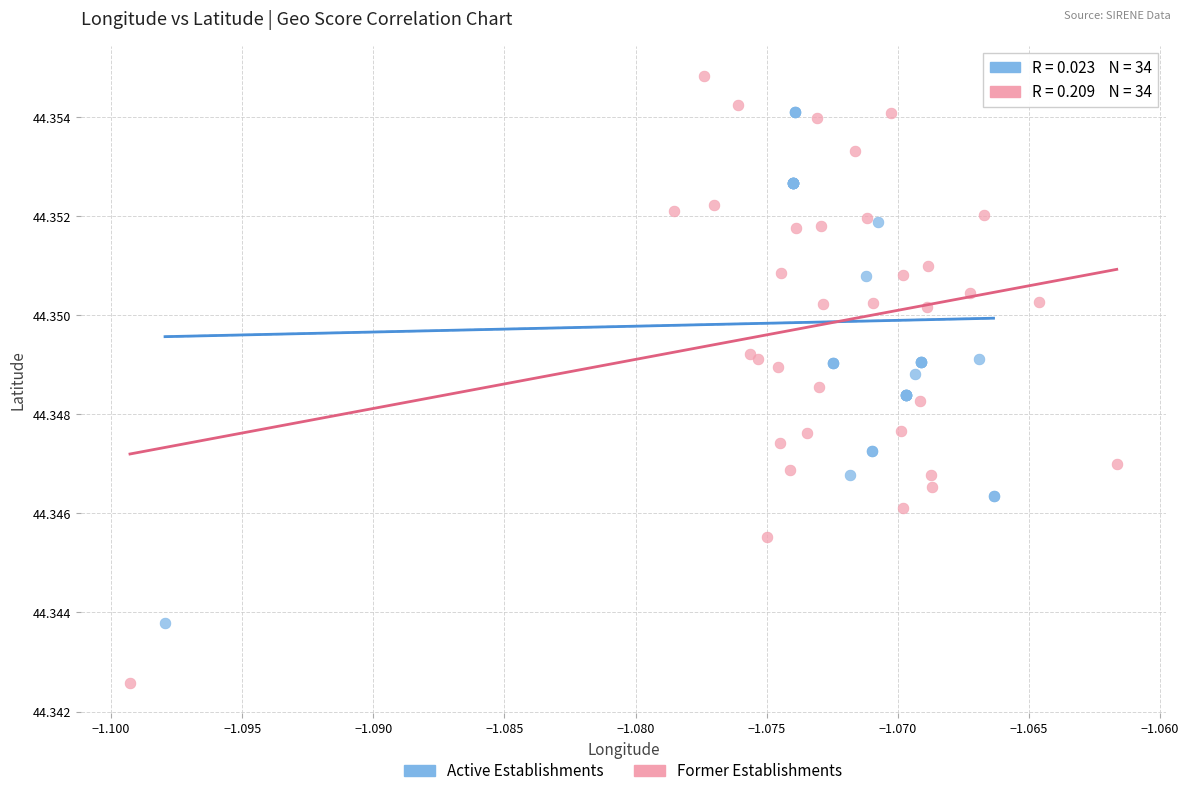

Which series has the largest Y range (max minus min)?

Former Establishments